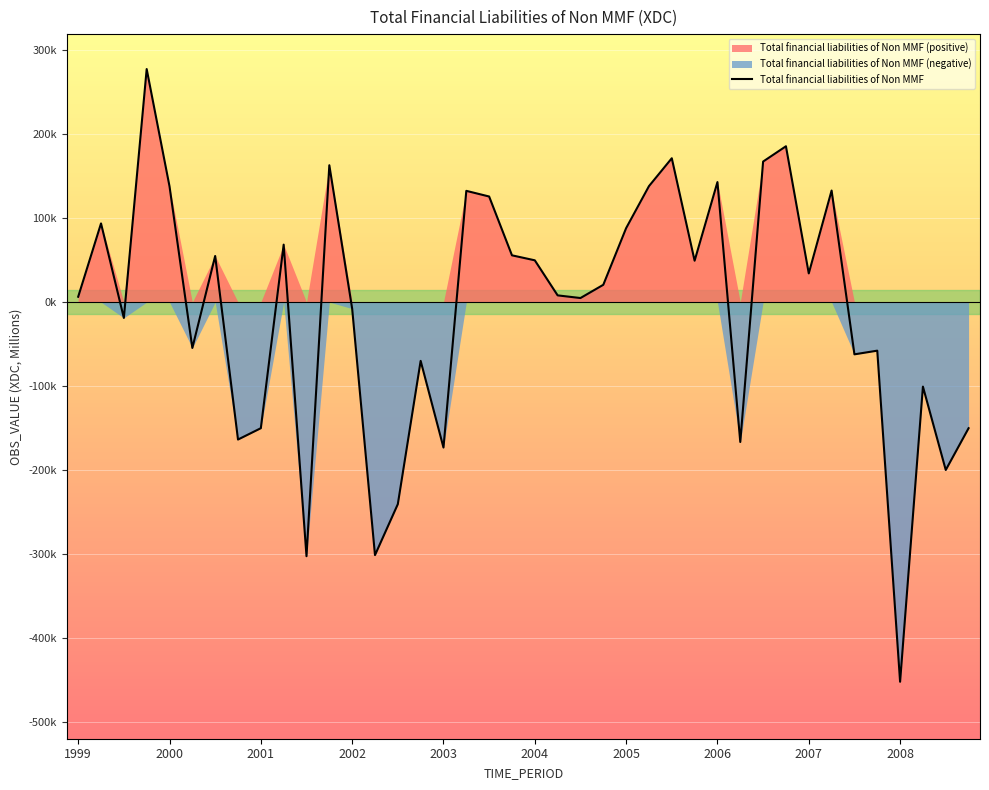

What is the change in value from 2002 to 38?

-477725.6